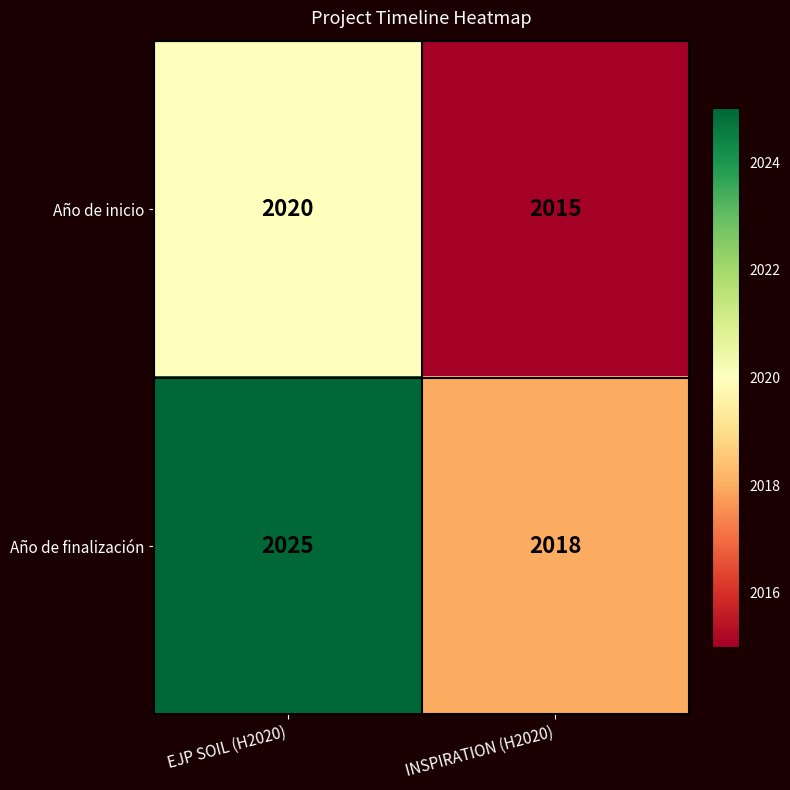

What is the spread (max minus min) of values at INSPIRATION (H2020)?

3